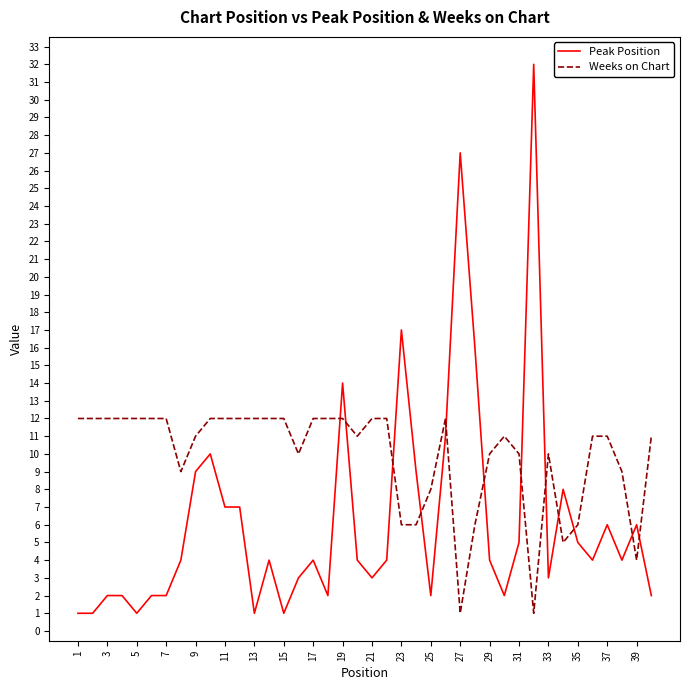

Which series ends up on top after the final intersection of Weeks on Chart and Peak Position?

Weeks on Chart